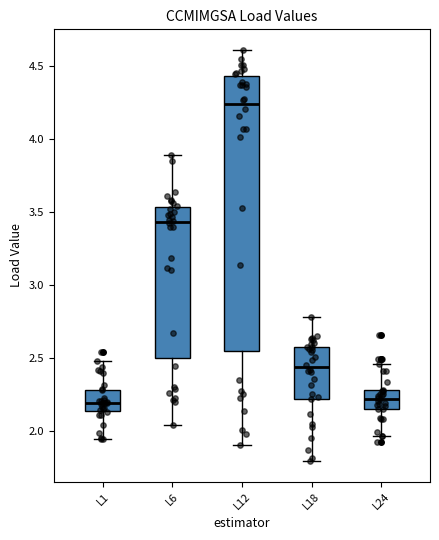

Which box is the tallest, from its lower edge to its upper edge?

L12